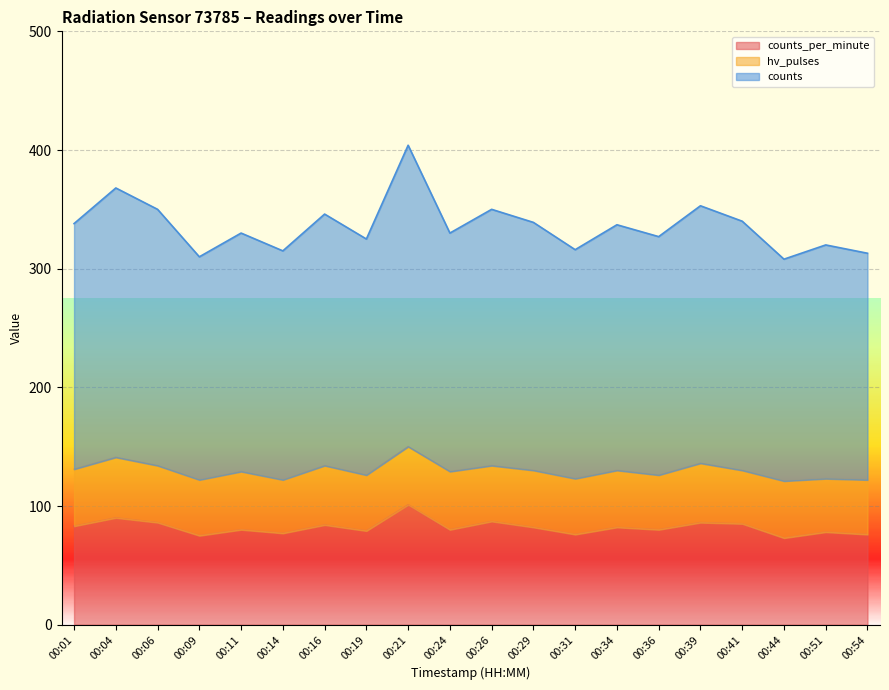

Rank the categories by counts_per_minute value from highest to lowest.

00:21, 00:04, 00:26, 00:06, 00:39, 00:41, 00:16, 00:01, 00:29, 00:34, 00:11, 00:24, 00:36, 00:19, 00:51, 00:14, 00:31, 00:54, 00:09, 00:44